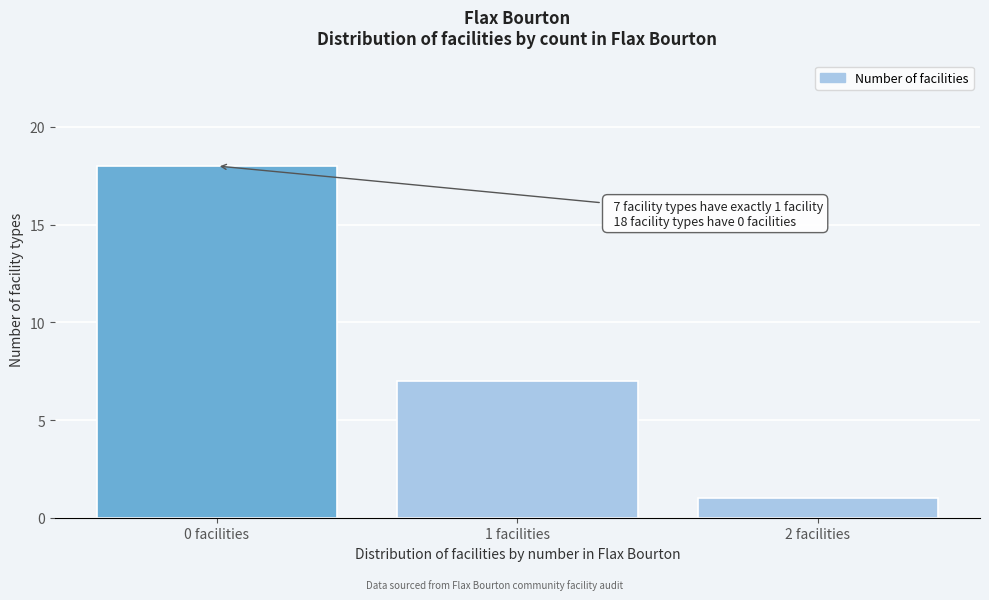

Over which range of the x-axis is the bar tallest?

-0.5 to 0.5